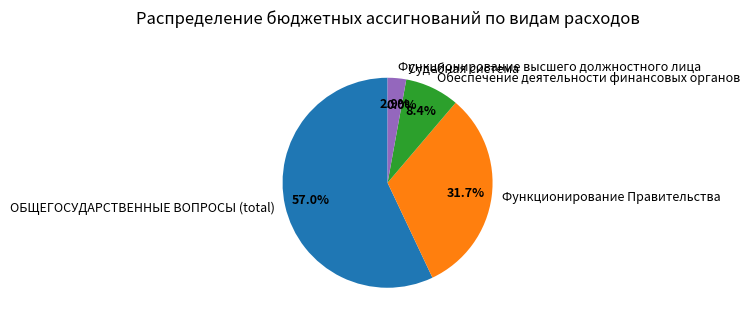

Does any single category account for the majority?

Yes